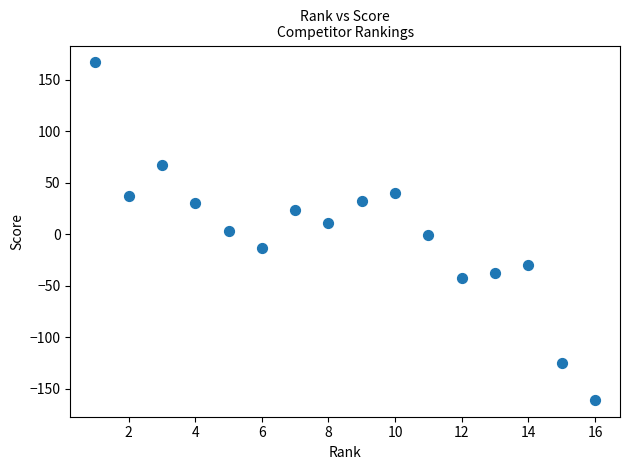

What is the range of X values (max minus min)?

15